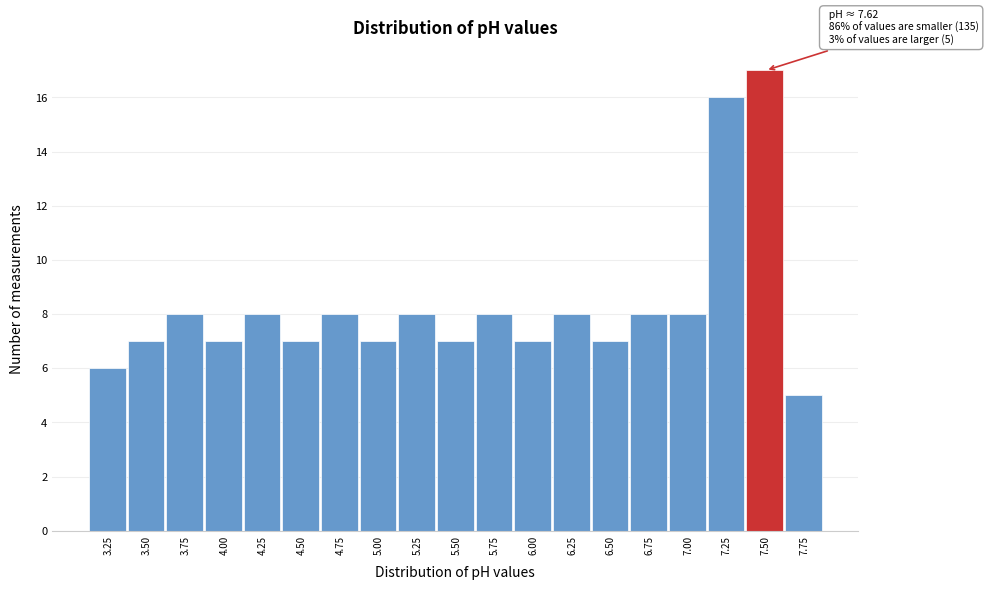

Reading left to right, extract all data points from this chart.

6	7	8	7	8	7	8	7	8	7	8	7	8	7	8	8	16	17	5